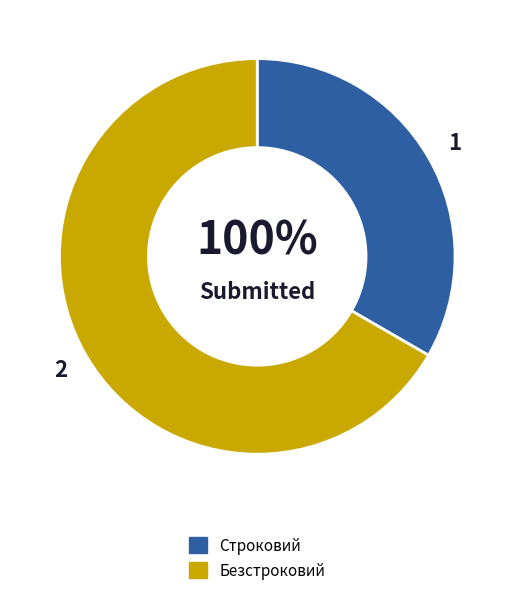

The Строковий slice represents 42% of the pie. True or false?

False